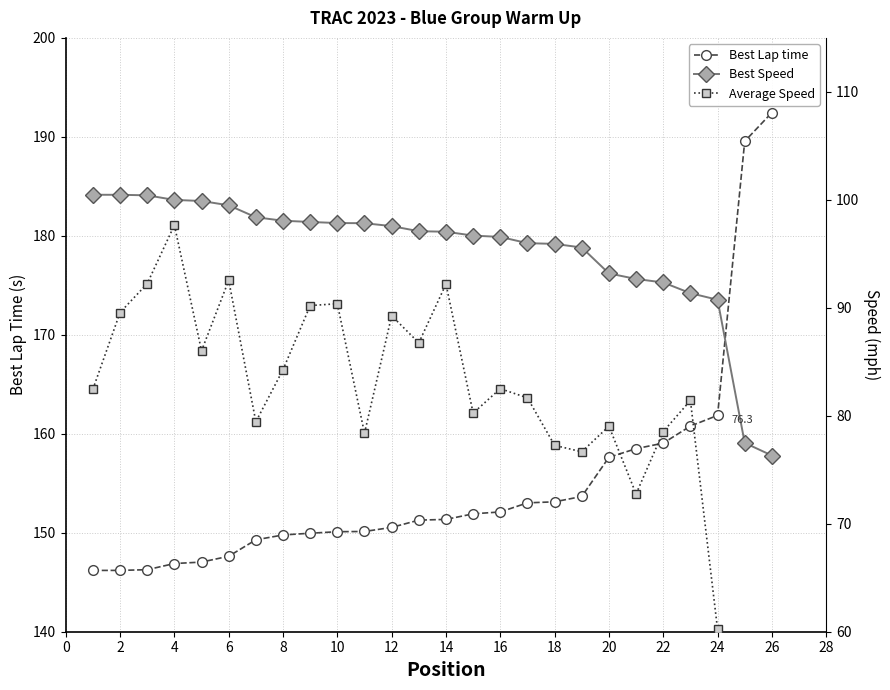

True or false: Best Speed and Best Lap time intersect in this chart.

False